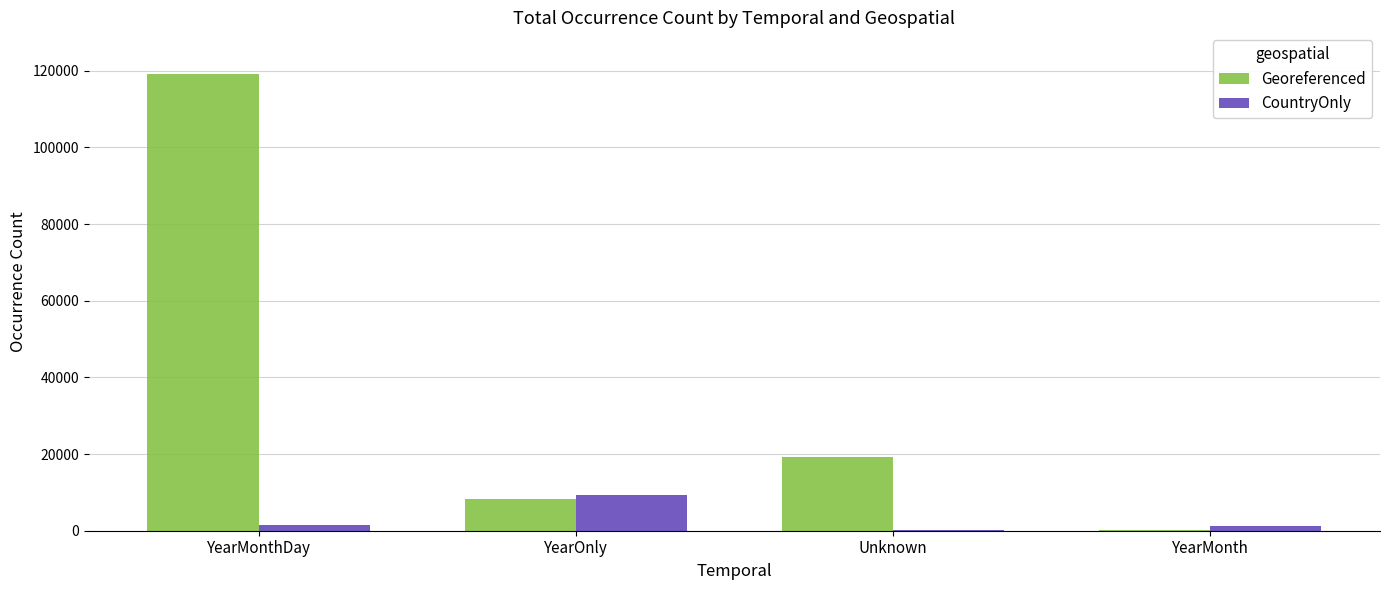

Which series changed the most between Unknown and YearMonth?

Georeferenced